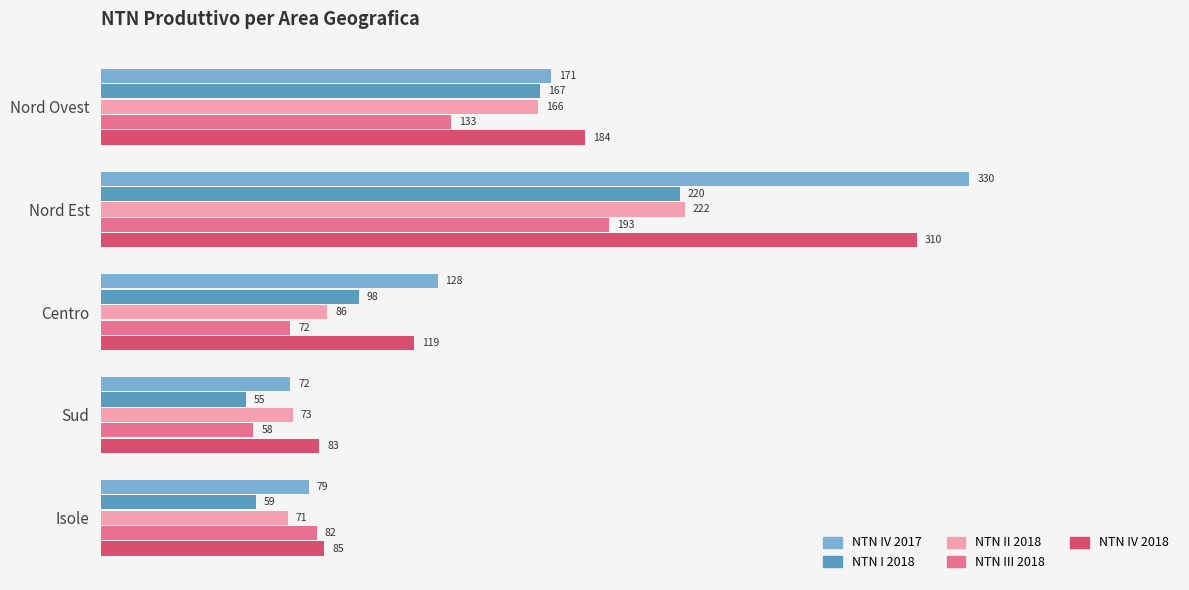

What is the minimum value for NTN II 2018?

71